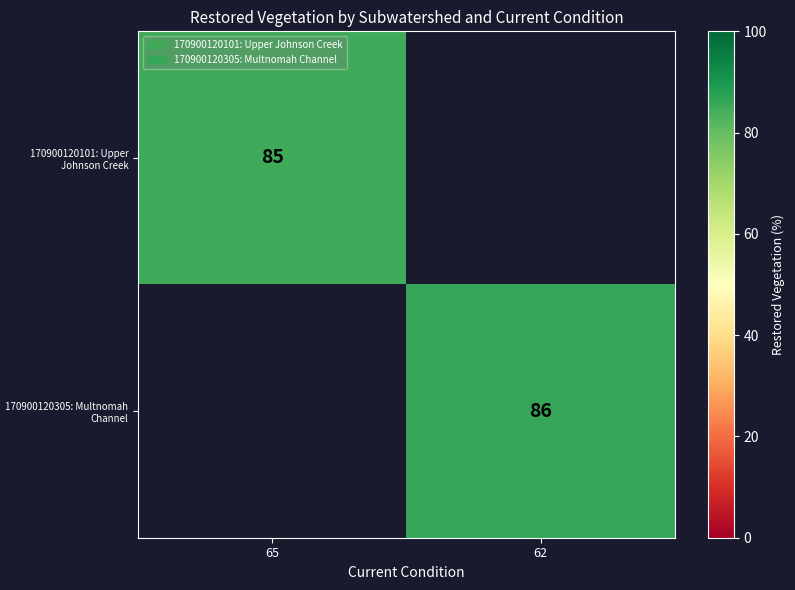

The 170900120101: Upper Johnson Creek series shows 151.8 at 65. True or false?

False